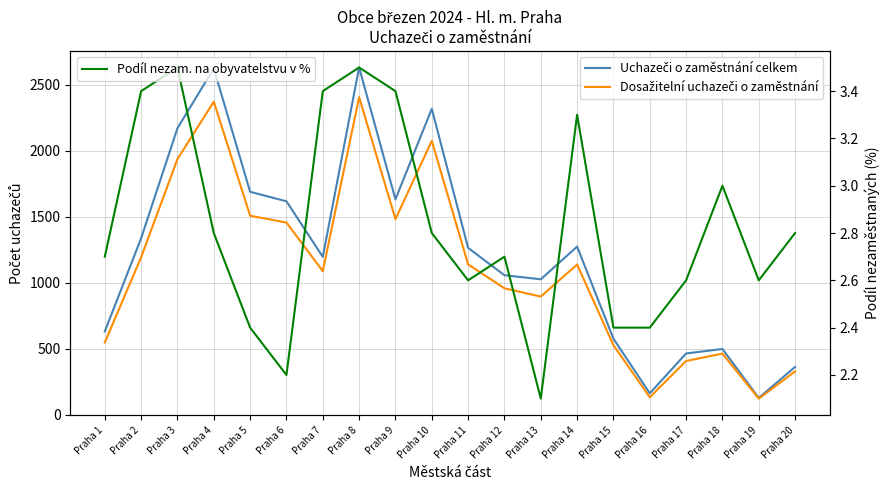

What is the difference between the maximum and second lowest values in the Dosažitelní uchazeči o zaměstnání series?

2274.0